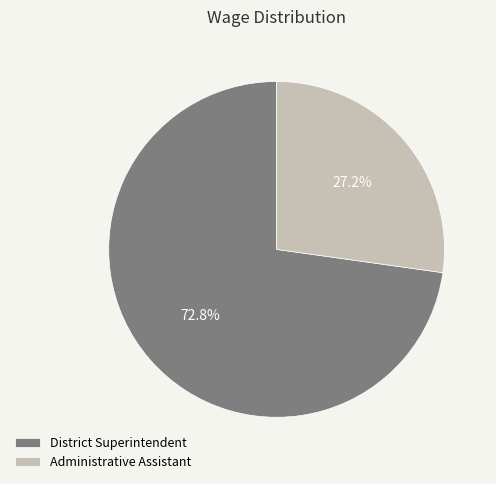

What is the ratio of the value at District Superintendent to the value at Administrative Assistant?

2.7